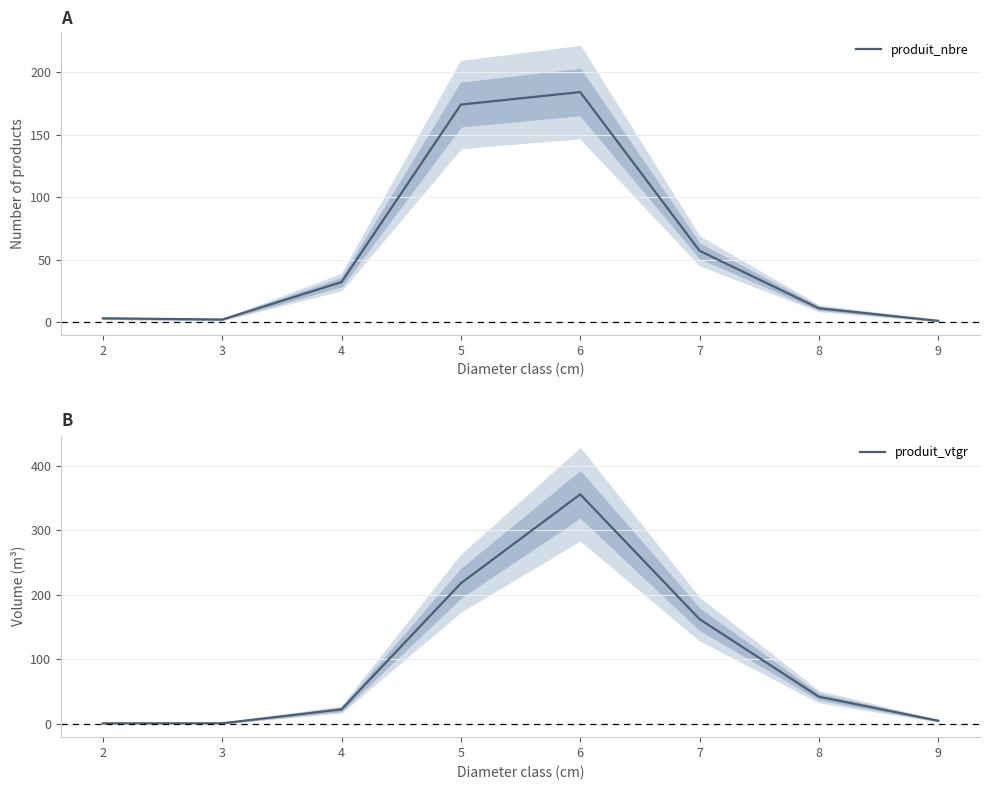

Rank the series by their maximum value, from lowest to highest.

produit_nbre, produit_vtgr